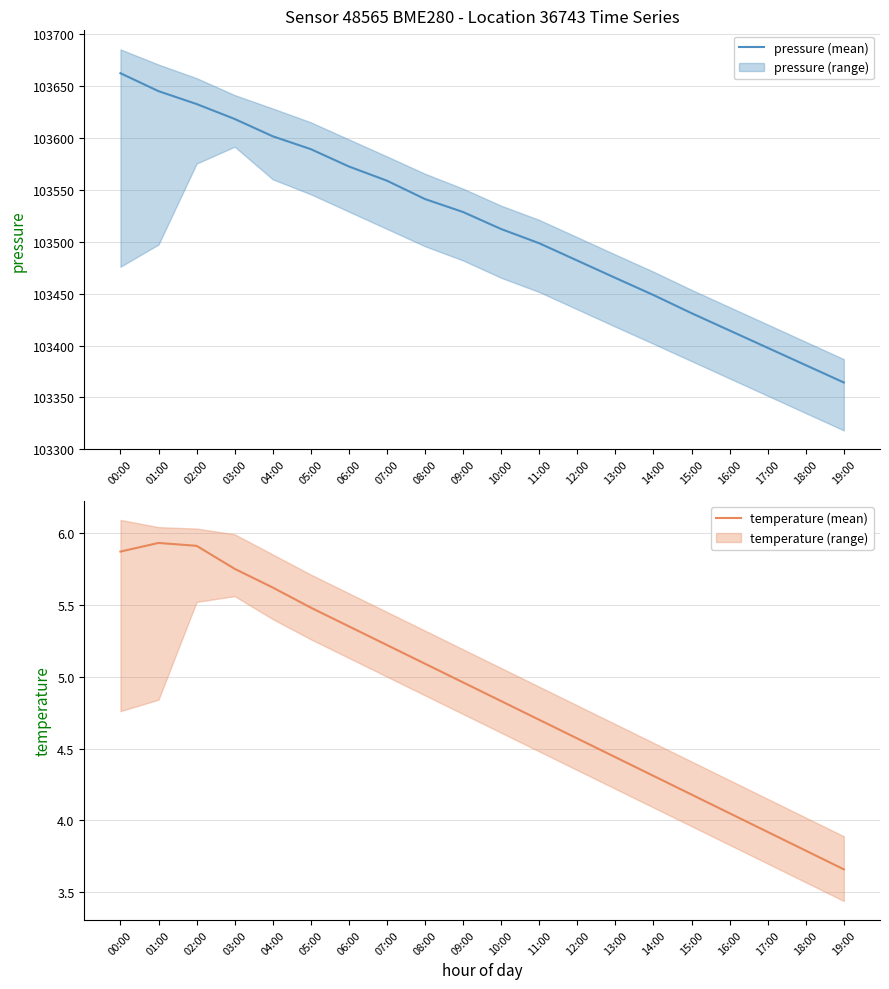

At which label is temperature (mean) closest to 4?

16:00